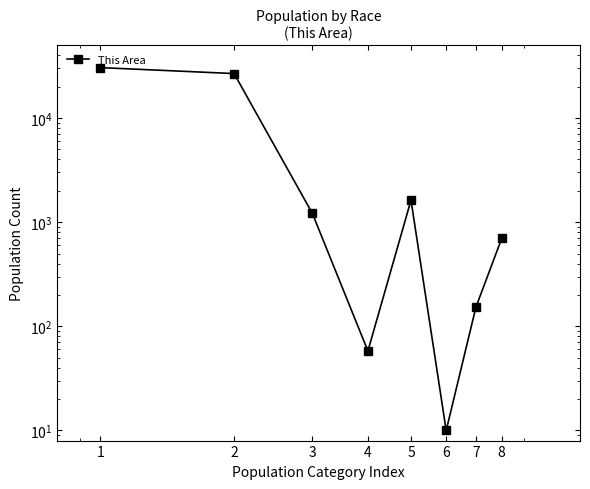

What is the greatest value displayed?

30473